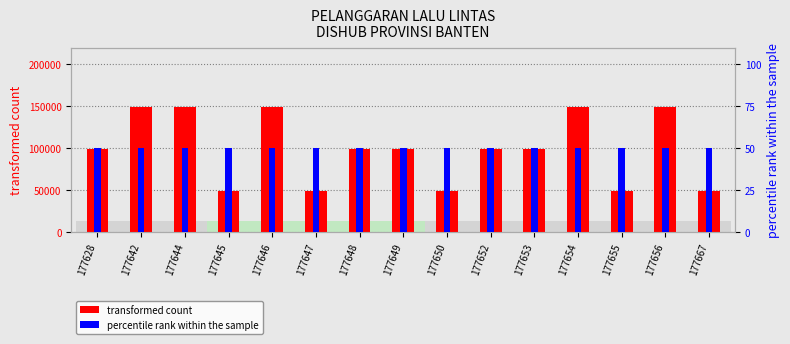

Are the bars horizontal?

No